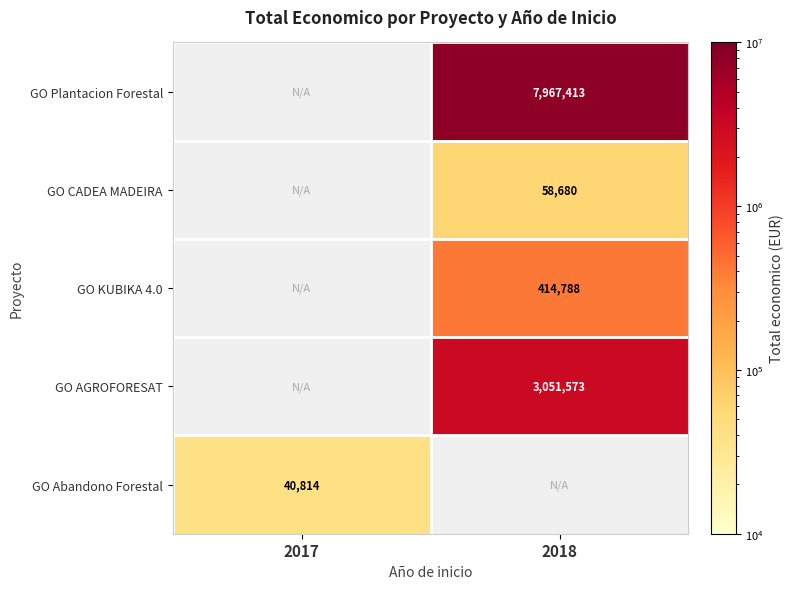

The value of GO KUBIKA 4.0 at 2018 is 414788. True or false?

True